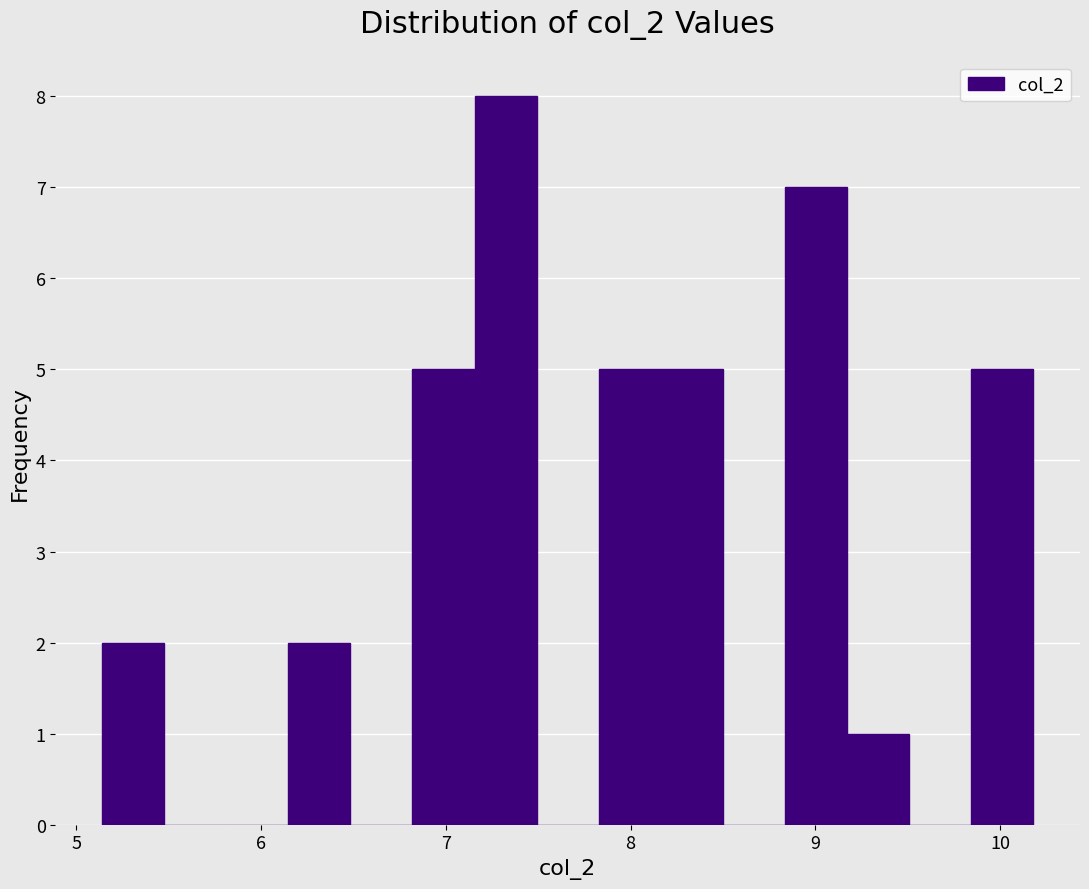

Around what value on the x-axis is the tallest bar? Give the approximate position of its centre, as read against the axis.

7.3